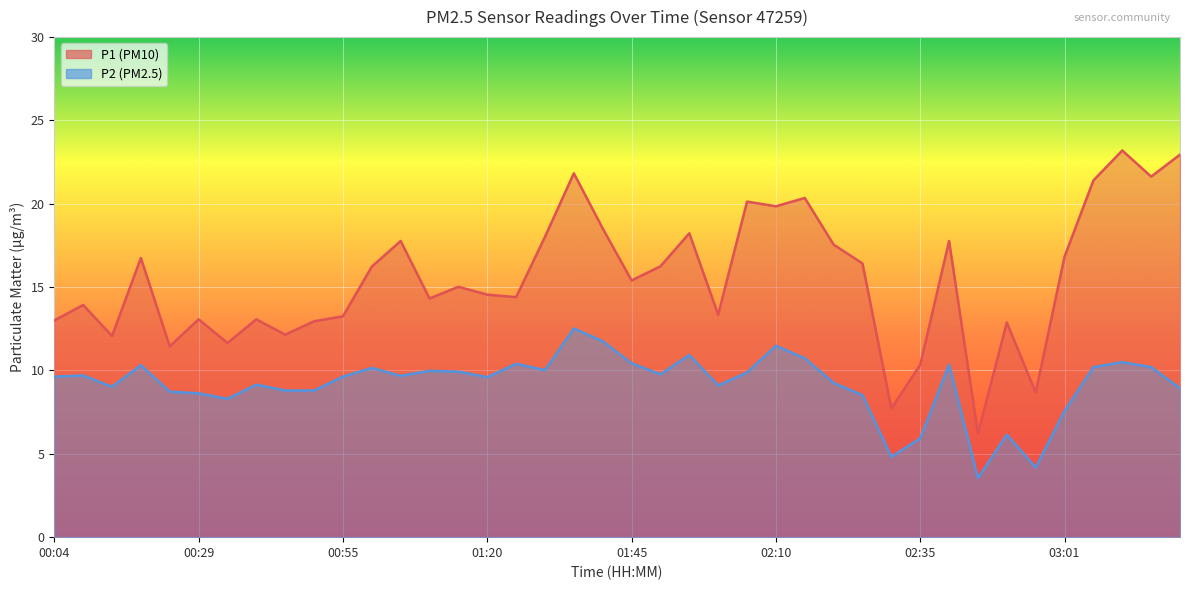

Reading left to right, list all the values displayed in this chart.

P1: 00:04=13.0	00:09=13.9	00:14=12.1	00:19=16.8	00:24=11.4	00:29=13.1	00:34=11.7	00:39=13.1	00:44=12.2	00:50=12.9	00:55=13.2	01:00=16.2	01:05=17.8	01:10=14.3	01:15=15.0	01:20=14.6	01:25=14.4	01:30=18.0	01:35=21.8	01:40=18.5	01:45=15.4	01:50=16.2	01:55=18.2	02:00=13.3	02:05=20.1	02:10=19.9	02:15=20.4	02:20=17.6	02:25=16.4	02:30=7.7	02:35=10.3	02:40=17.8	02:45=6.2	02:50=12.9	02:56=8.7	03:01=16.8	03:06=21.4	03:11=23.2	03:16=21.6	03:21=22.9
P2: 00:04=9.6	00:09=9.7	00:14=9.0	00:19=10.3	00:24=8.7	00:29=8.6	00:34=8.3	00:39=9.2	00:44=8.8	00:50=8.8	00:55=9.6	01:00=10.2	01:05=9.7	01:10=10.0	01:15=9.9	01:20=9.6	01:25=10.4	01:30=10.0	01:35=12.5	01:40=11.8	01:45=10.4	01:50=9.8	01:55=10.9	02:00=9.1	02:05=9.9	02:10=11.5	02:15=10.7	02:20=9.2	02:25=8.5	02:30=4.8	02:35=5.9	02:40=10.3	02:45=3.5	02:50=6.2	02:56=4.2	03:01=7.6	03:06=10.2	03:11=10.5	03:16=10.2	03:21=8.9